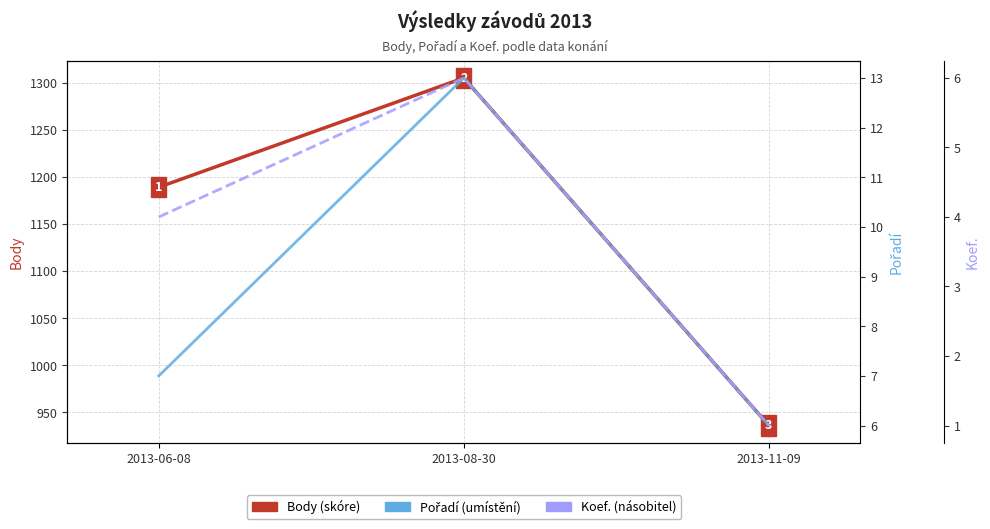

How many values in the Body series exceed 1189?

1